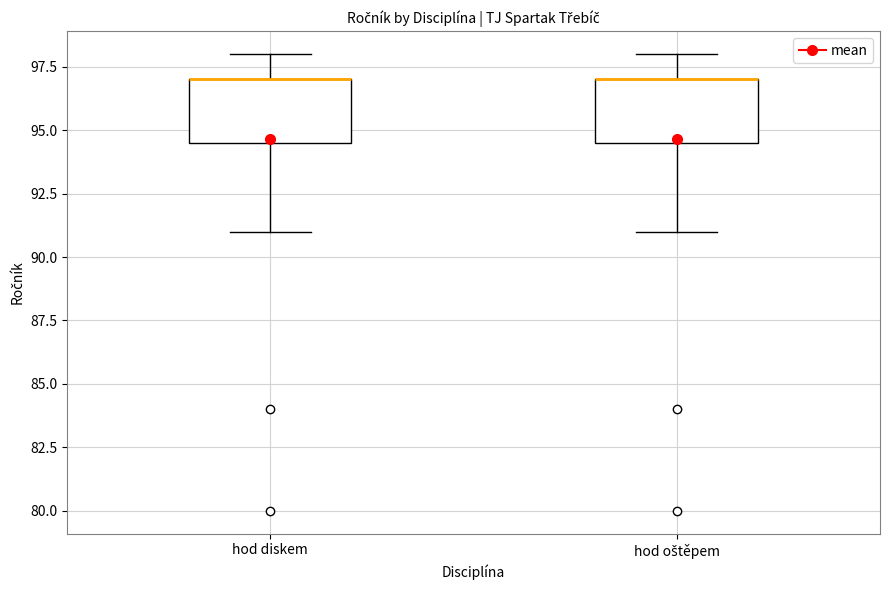

Reading left to right, transcribe this box plot: for each box, give where its median line is, the range the box spans, and where its two whiskers end, as read against the y-axis. The values are not printed on the chart, so give them approximately, as read against the axis.

hod diskem: median 97.0 (drawn on the box's upper edge), box 94.5 to 97.0, whiskers 91.0 to 98.0
hod oštěpem: median 97.0 (drawn on the box's upper edge), box 94.5 to 97.0, whiskers 91.0 to 98.0